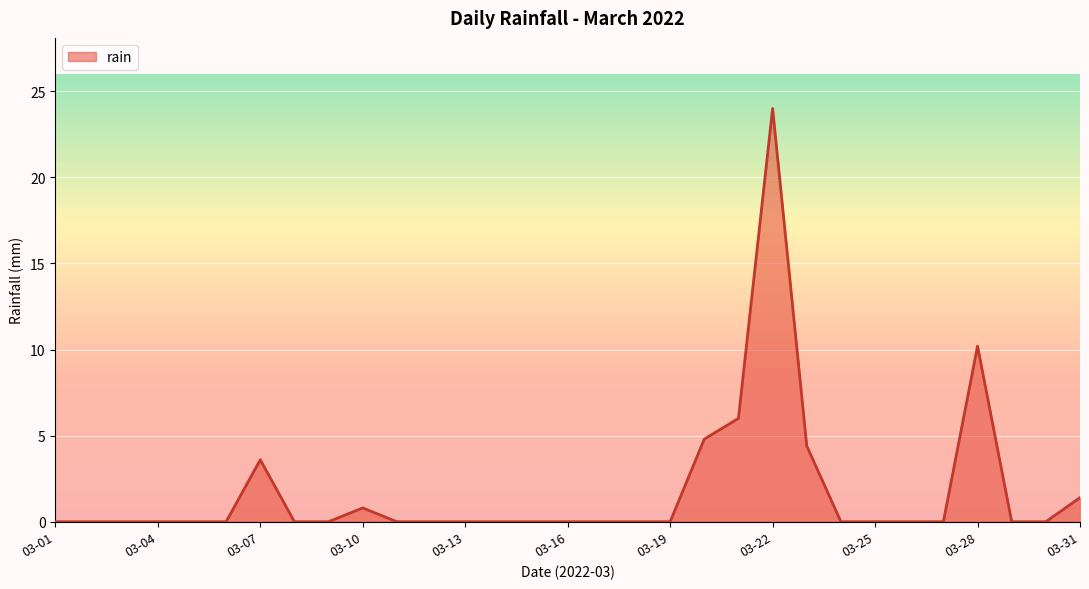

What is the difference between the maximum and minimum values?

24.0